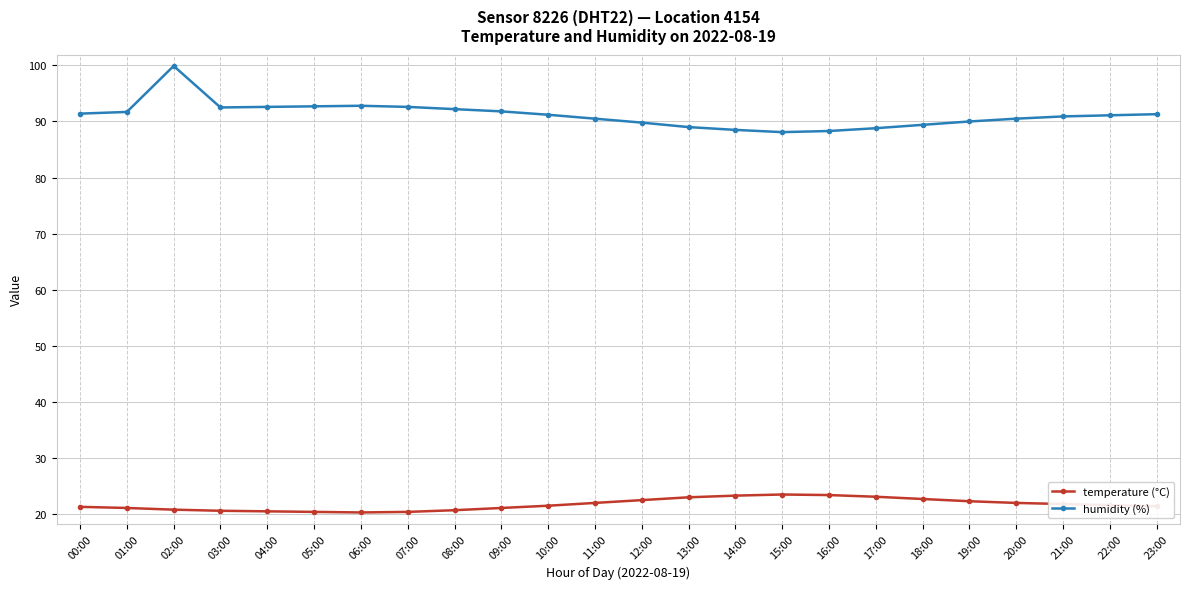

Which series has the widest spread of values?

humidity (%)